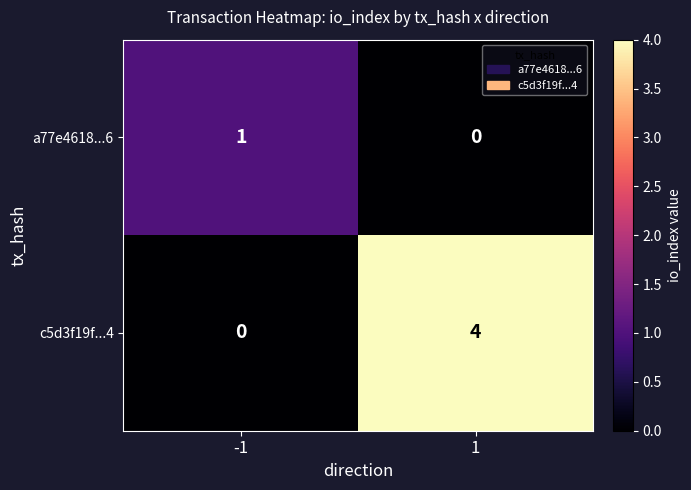

What is the maximum value shown in the chart?

4